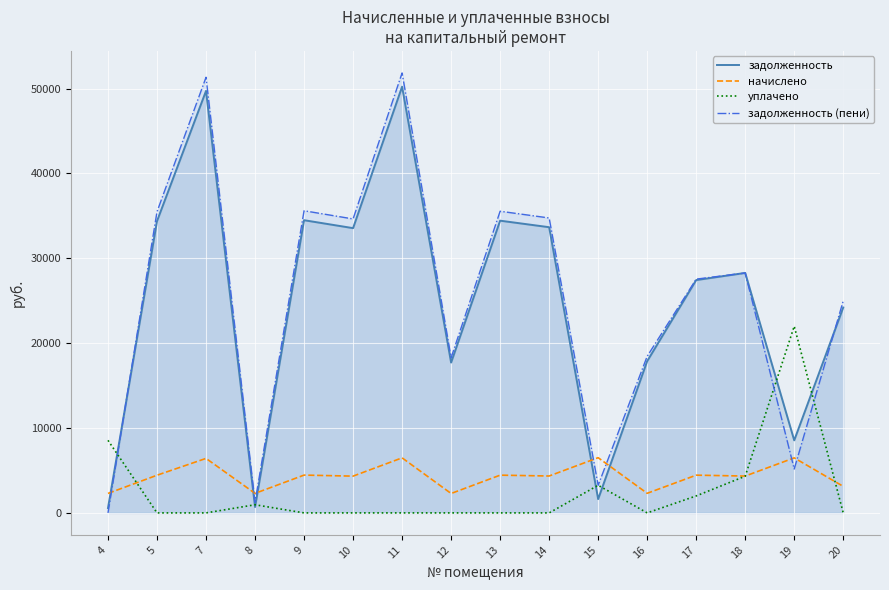

Rank the series by their maximum value, from lowest to highest.

начислено, уплачено, задолженность, задолженность (пени)